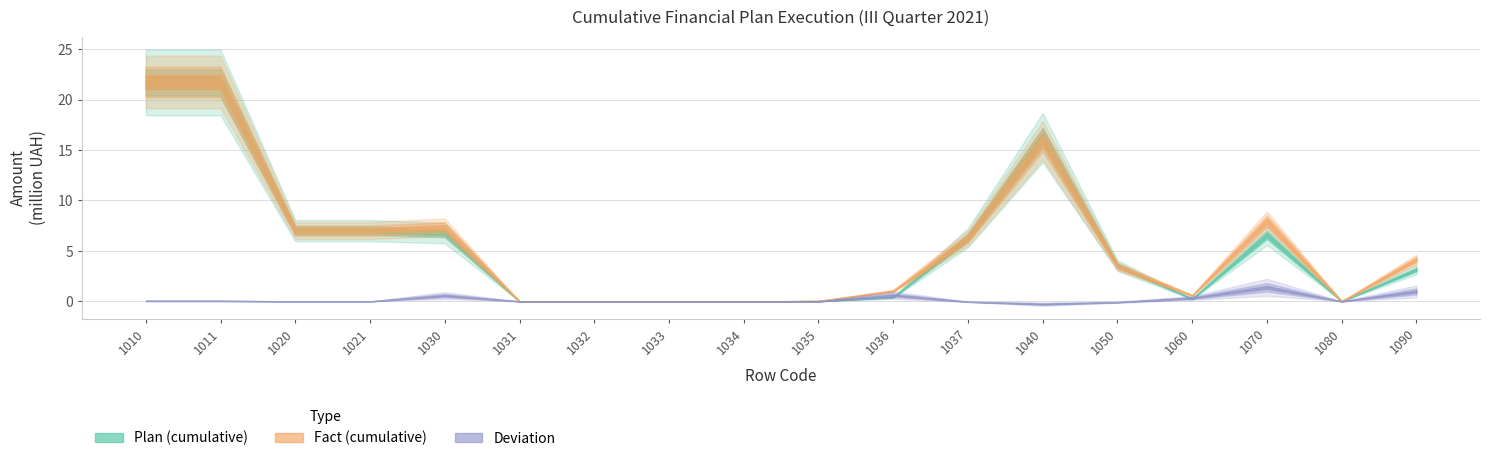

How many intersections are there between Plan (cumulative) and Deviation?

4